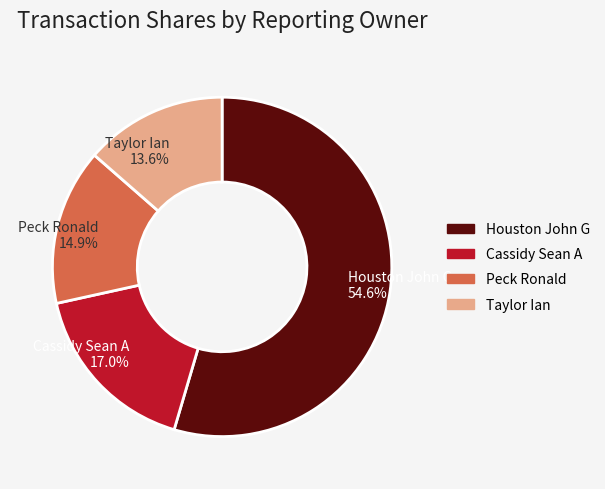

Which slice represents more than half of the pie?

Houston John G